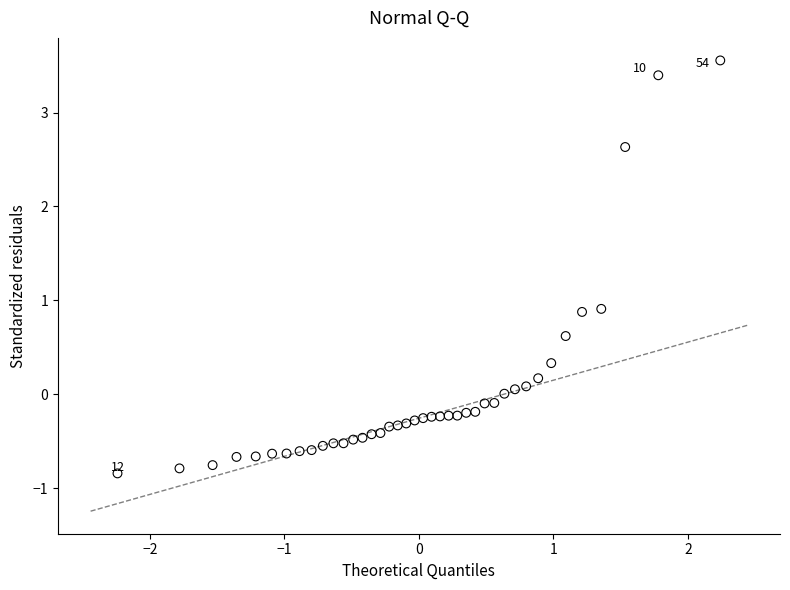

What is the range of X values (max minus min)?

4.5